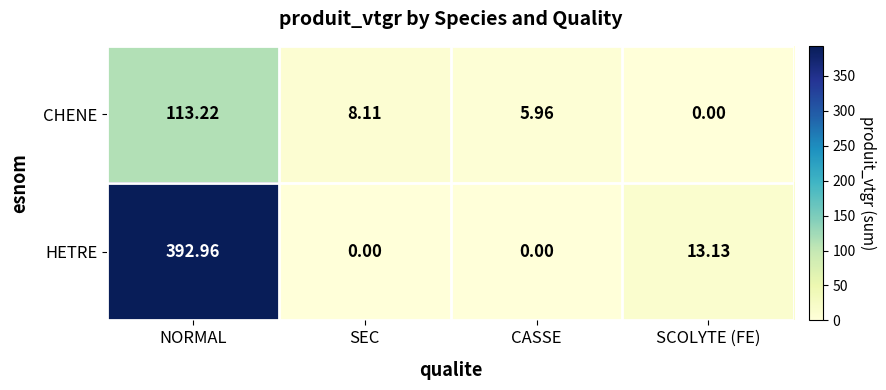

List the series in order of their overall mean, lowest first.

CHENE, HETRE